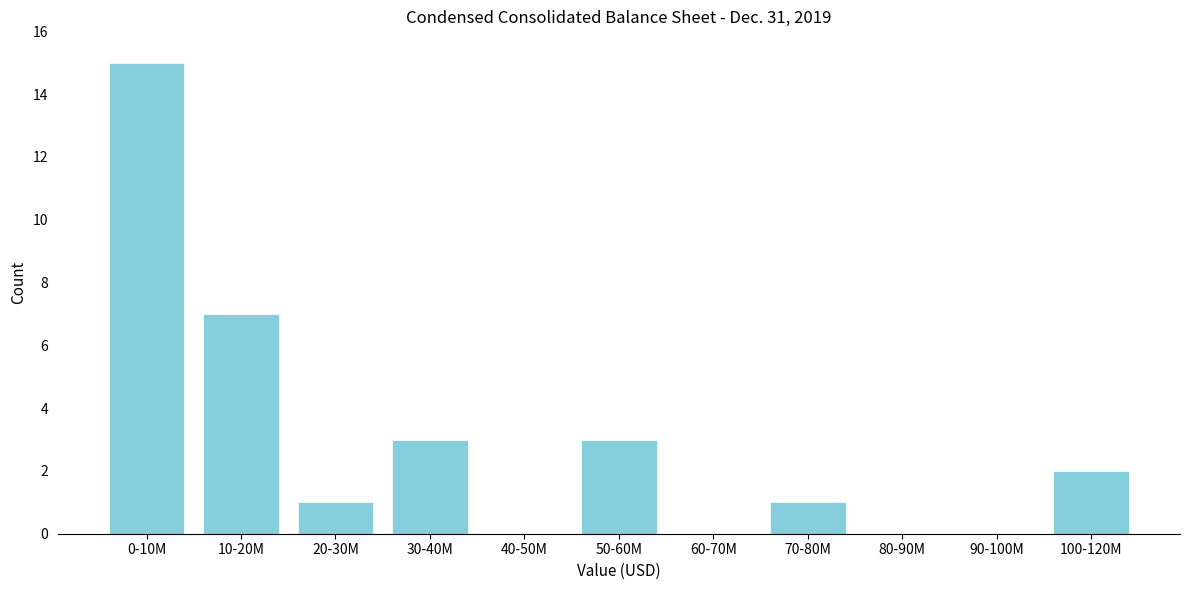

Reading left to right, transcribe all the data shown in this chart.

0-10M=15	10-20M=7	20-30M=1	30-40M=3	40-50M=0	50-60M=3	60-70M=0	70-80M=1	80-90M=0	90-100M=0	100-120M=2